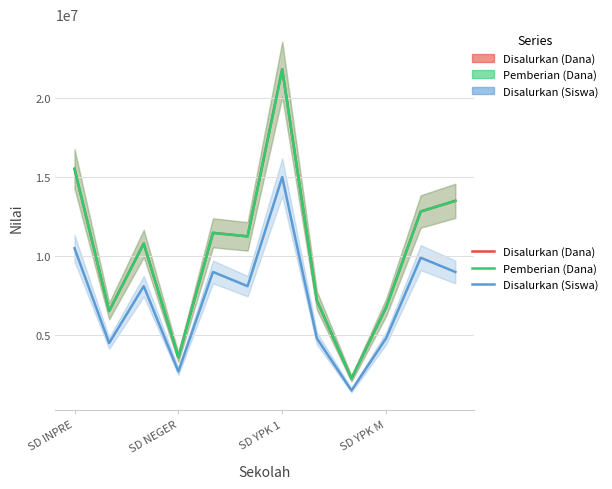

How many data points does each series have?

12